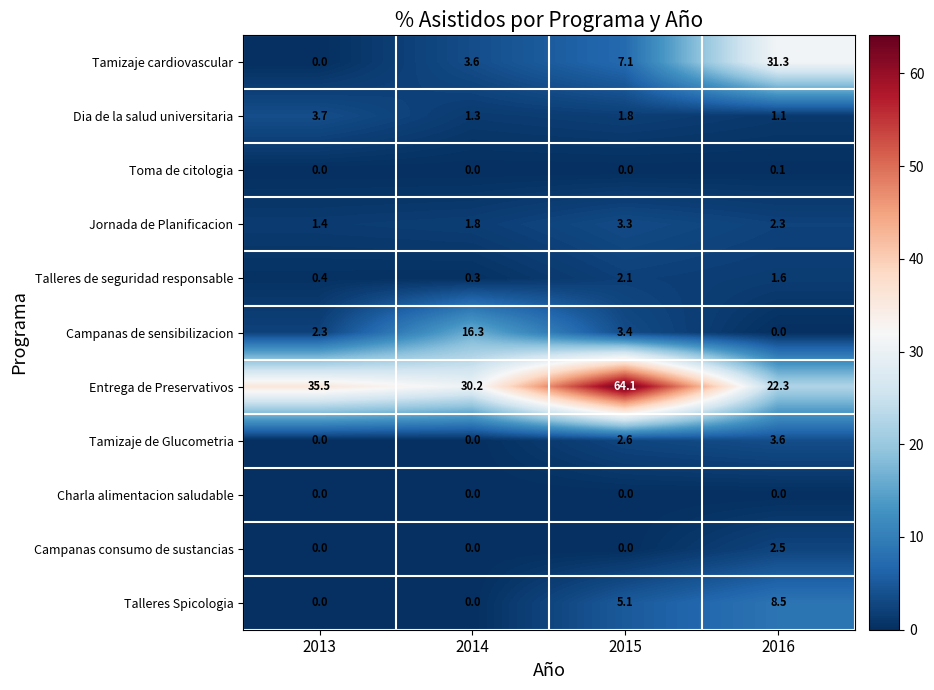

What is the approximate value of Campanas de sensibilizacion at 2014?

16.3